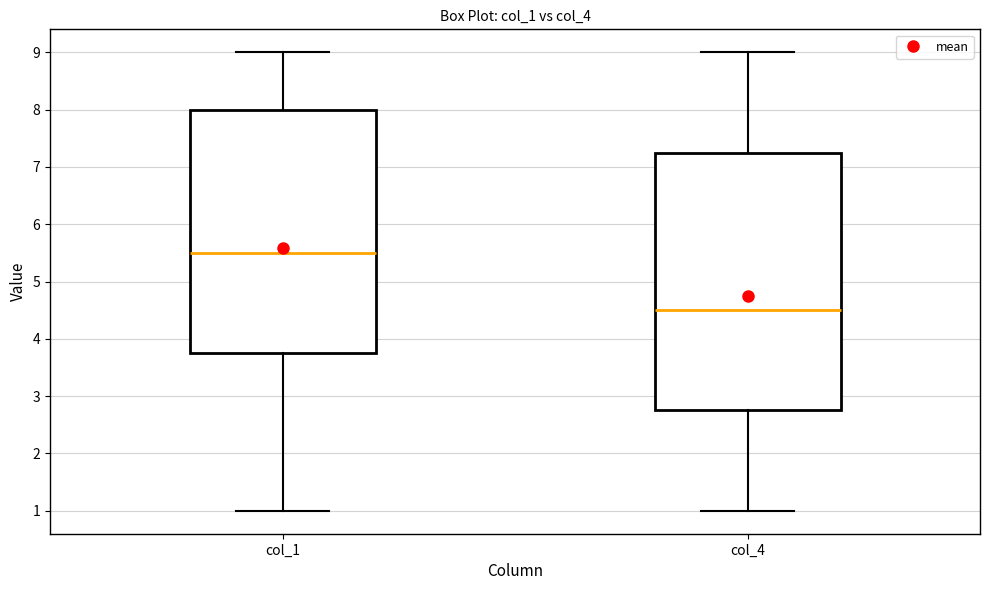

Which box has the lowest median line?

col_4